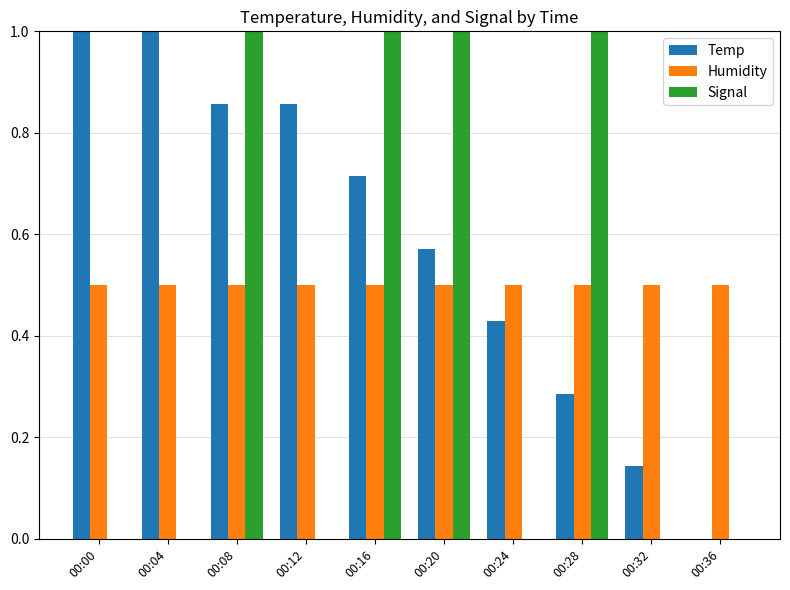

What are all the series names shown in the legend?

Temp, Humidity, Signal